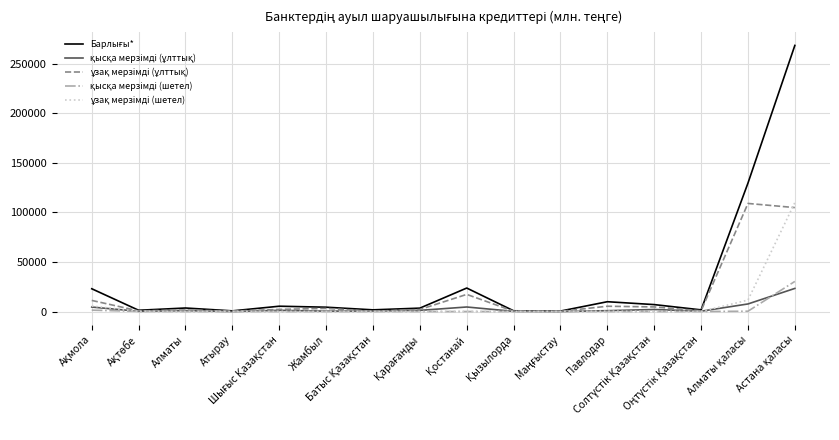

True or false: қысқа мерзімді (ұлттық) and Барлығы* intersect in this chart.

False